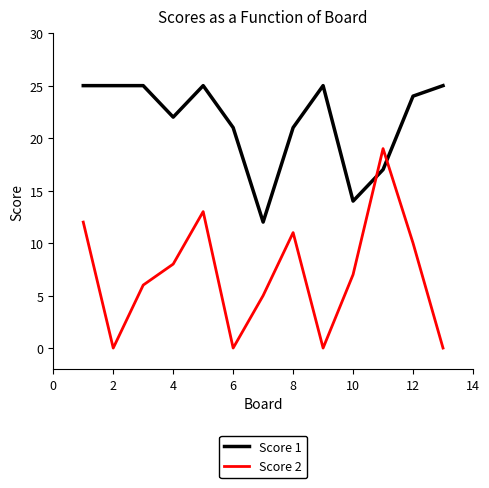

Reading left to right, extract all data points from this chart.

Score 1: 25	25	25	22	25	21	12	21	25	14	17	24	25
Score 2: 12	0	6	8	13	0	5	11	0	7	19	10	0